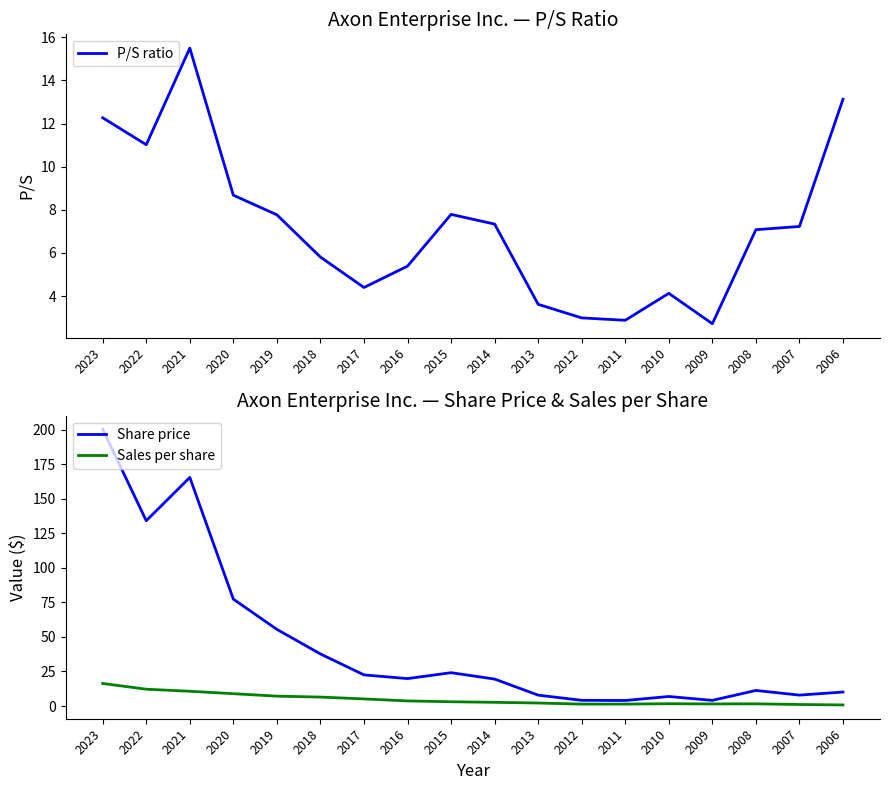

What are all the series names shown in the legend?

P/S ratio, Share price, Sales per share